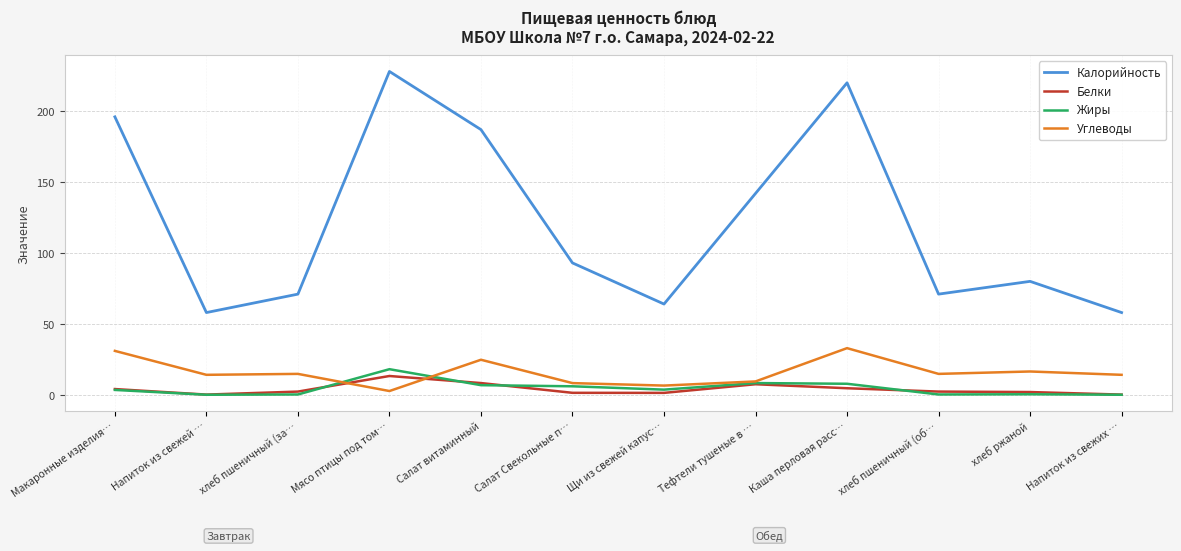

Between which two adjacent categories do Белки and Углеводы first intersect?

хлеб пшеничный (за… and Мясо птицы под том…